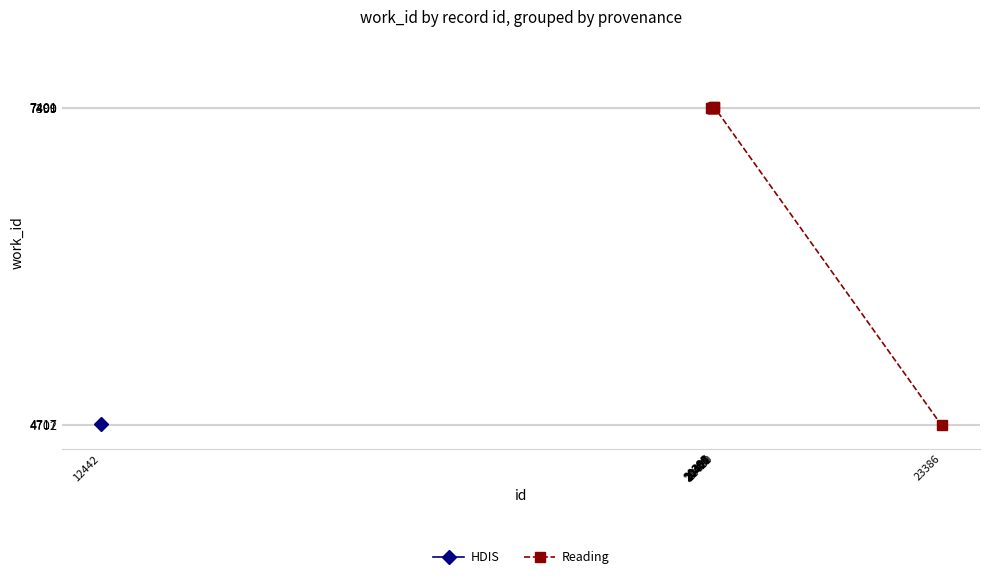

What is the value of the 8th point from the left?

7401